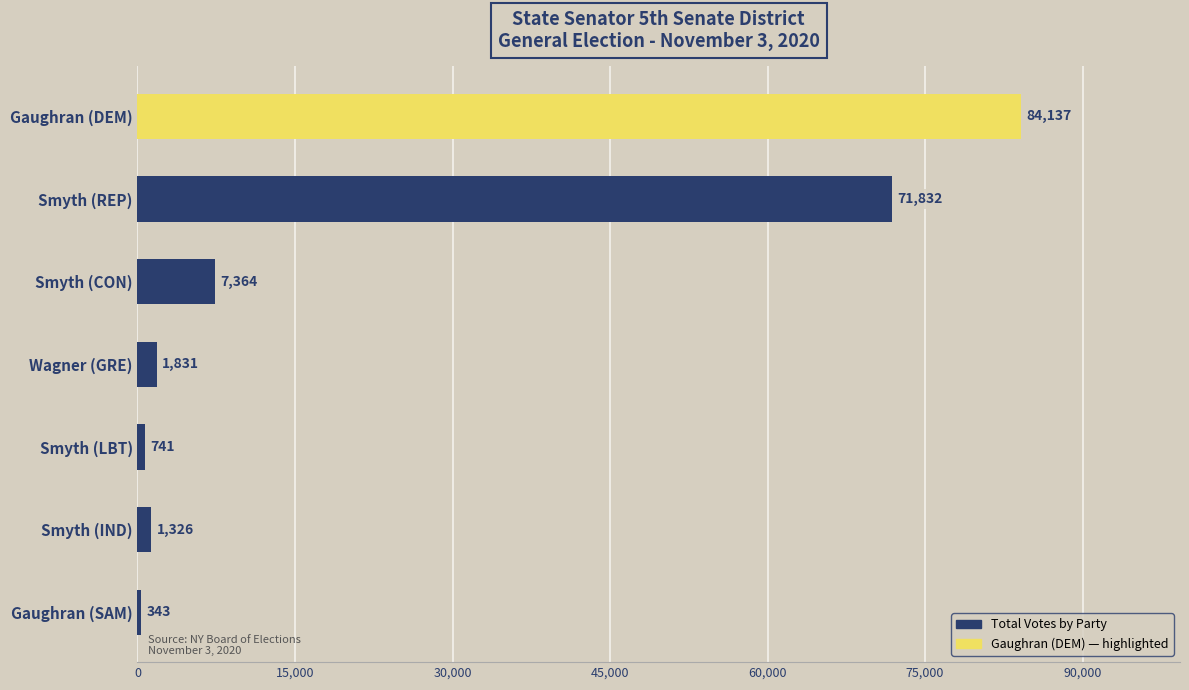

What is the minimum value shown in the chart?

343